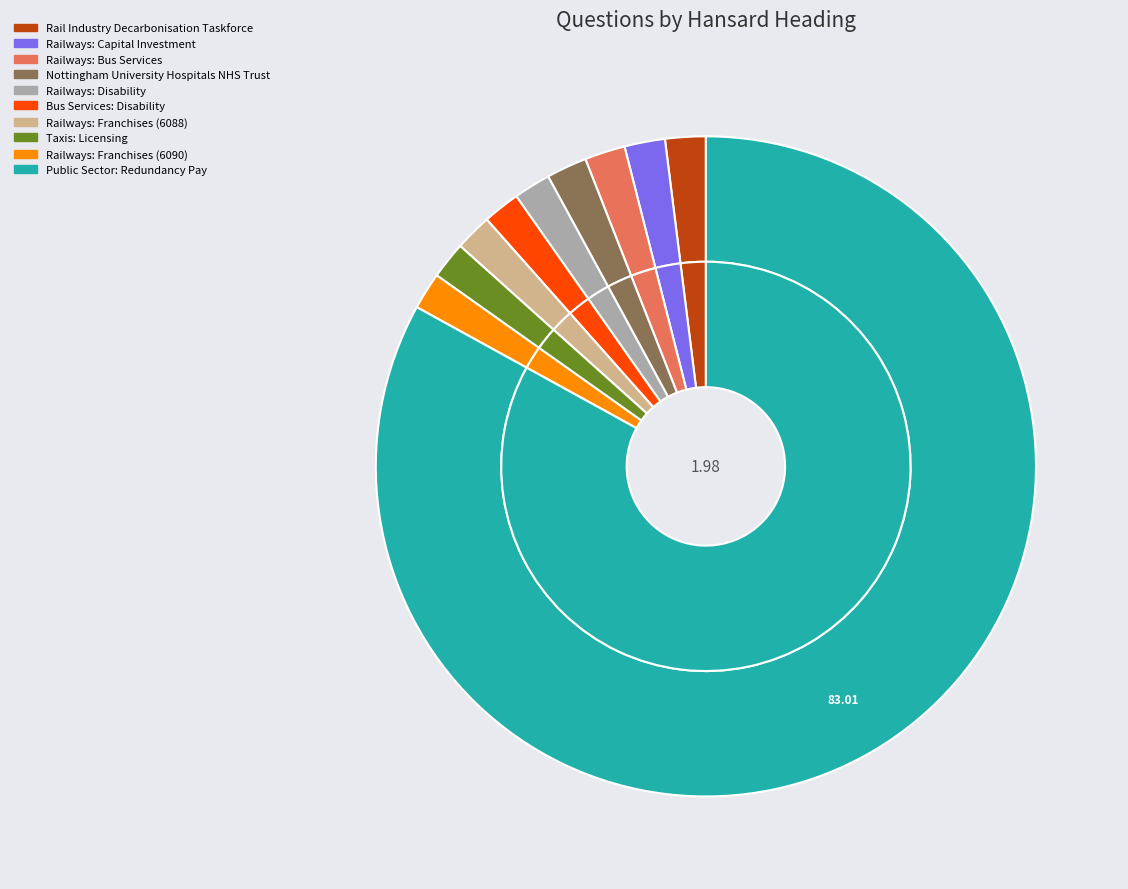

Which slice represents more than half of the pie?

Public Sector: Redundancy Pay